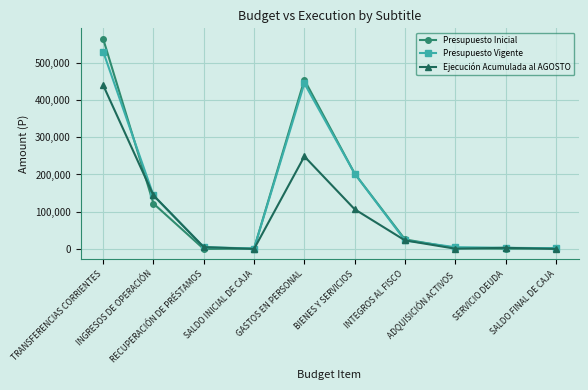

At which label does Ejecución Acumulada al AGOSTO reach its peak?

TRANSFERENCIAS CORRIENTES